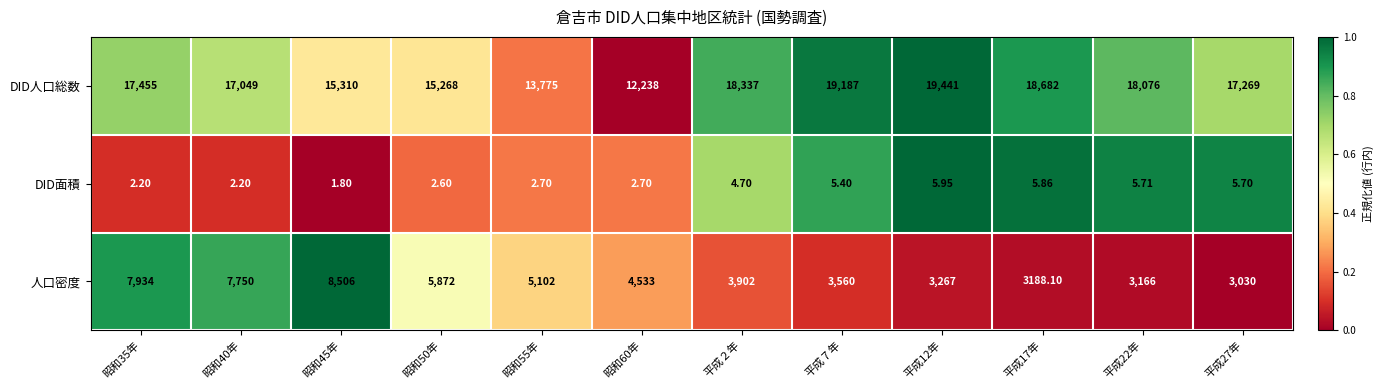

Which series has the widest spread of values?

DID人口総数